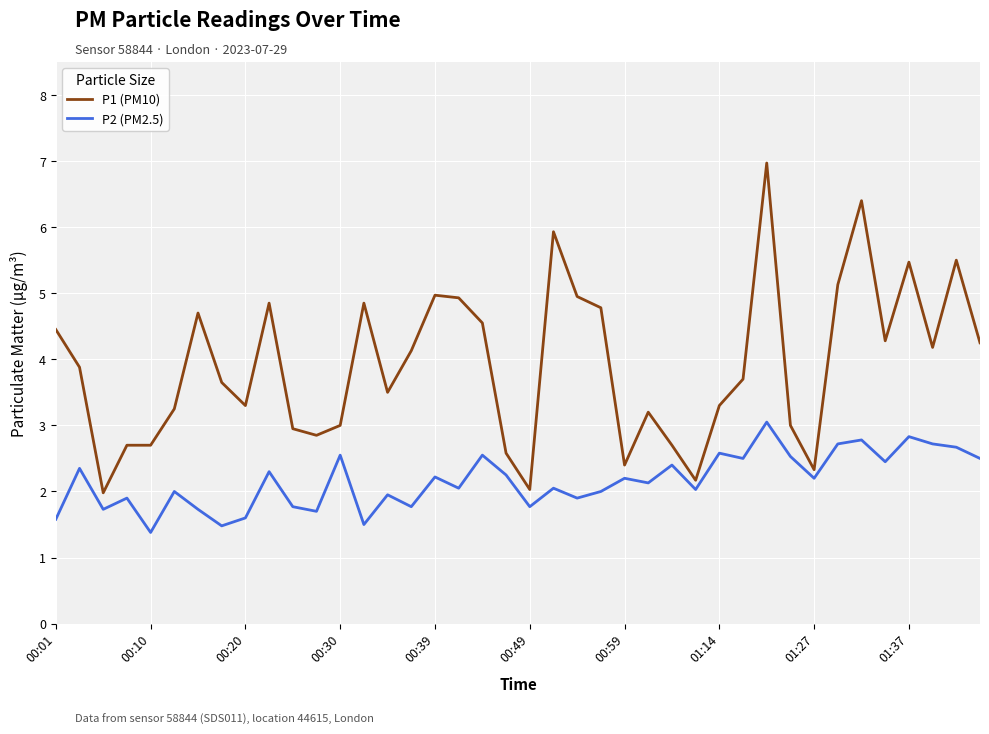

What is the minimum value shown in the chart?

1.4